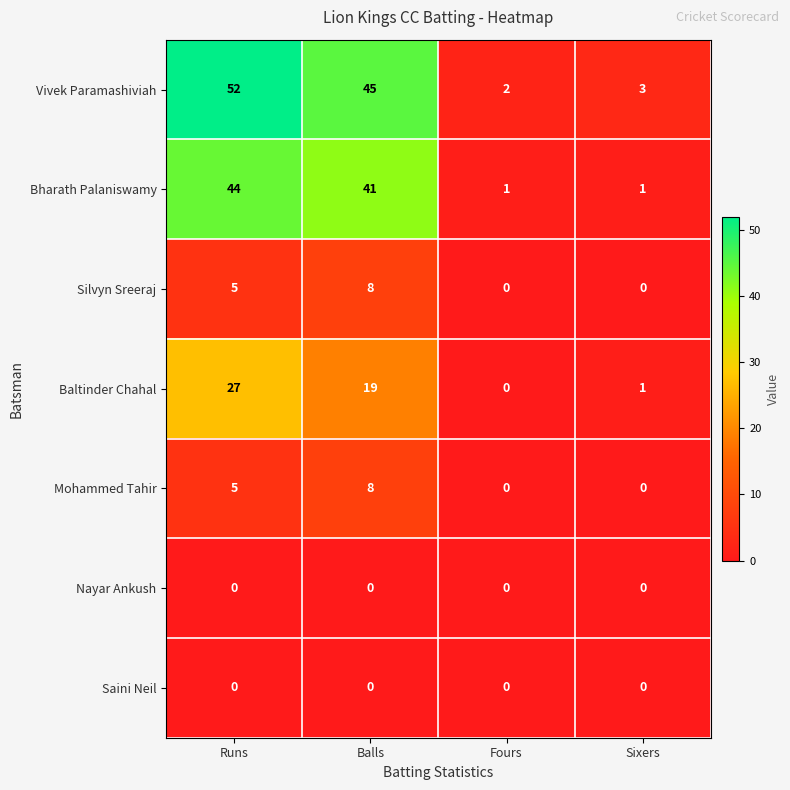

How many values in Mohammed Tahir are above zero?

2